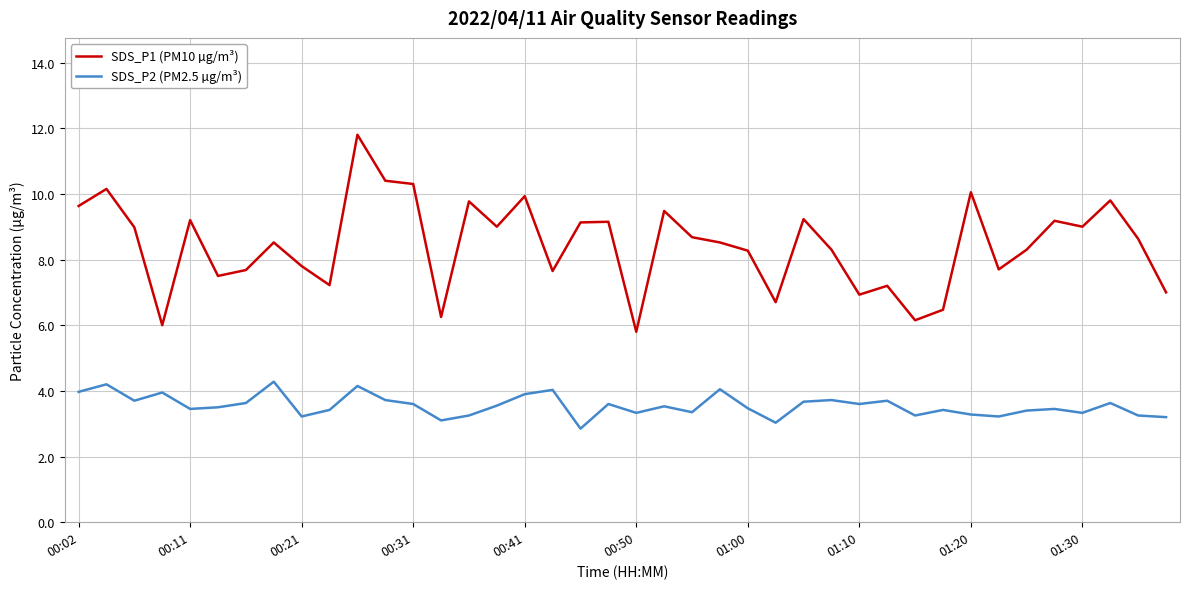

What is the smallest value displayed?

2.9